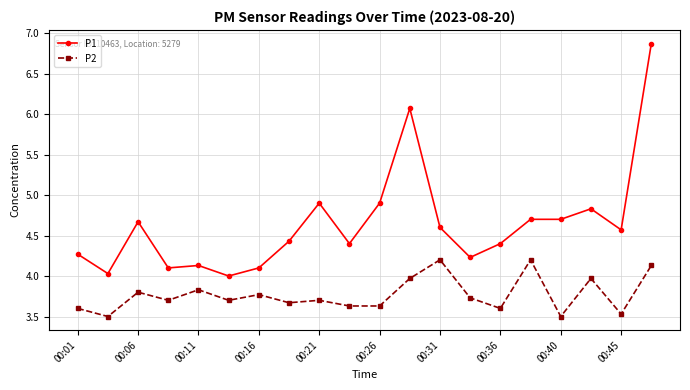

Which series has the largest range (max minus min)?

P1